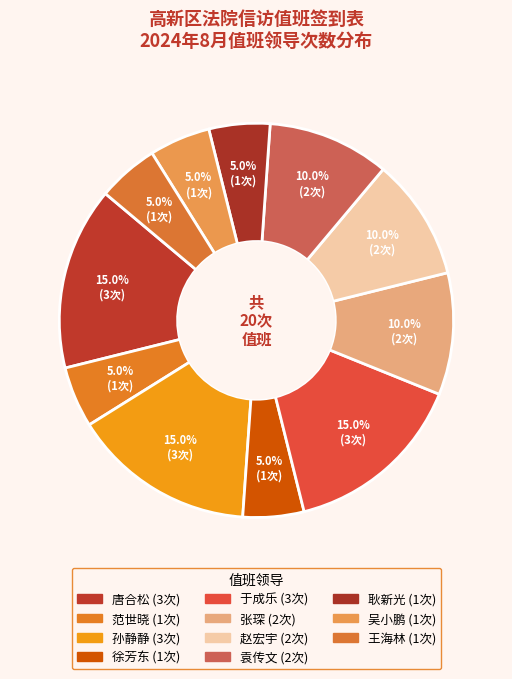

Which category has the biggest portion of the pie?

唐合松